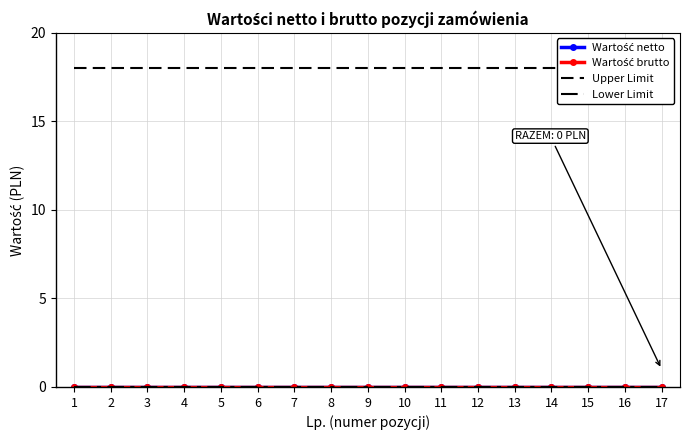

Which series has the widest spread of values?

Wartość netto